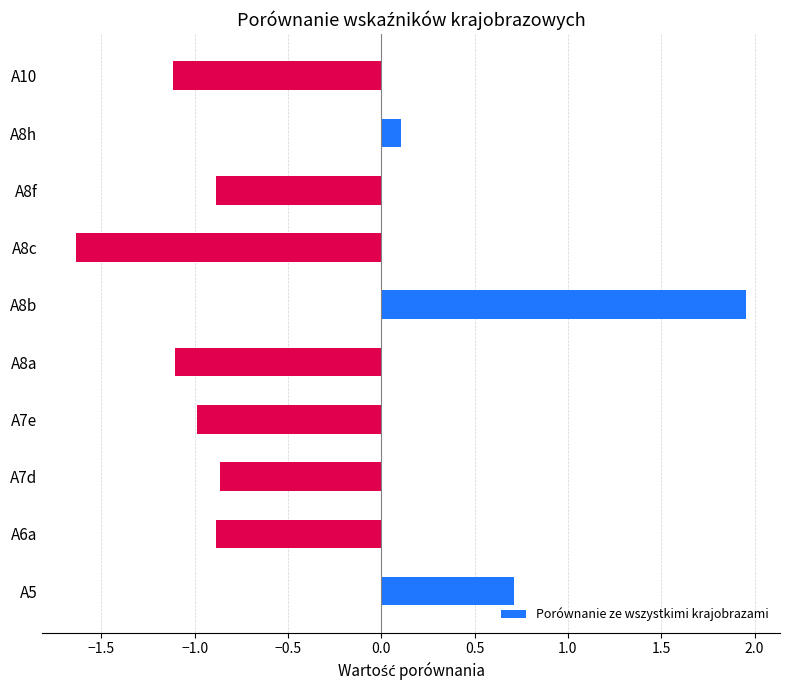

Does the chart contain stacked bars?

No